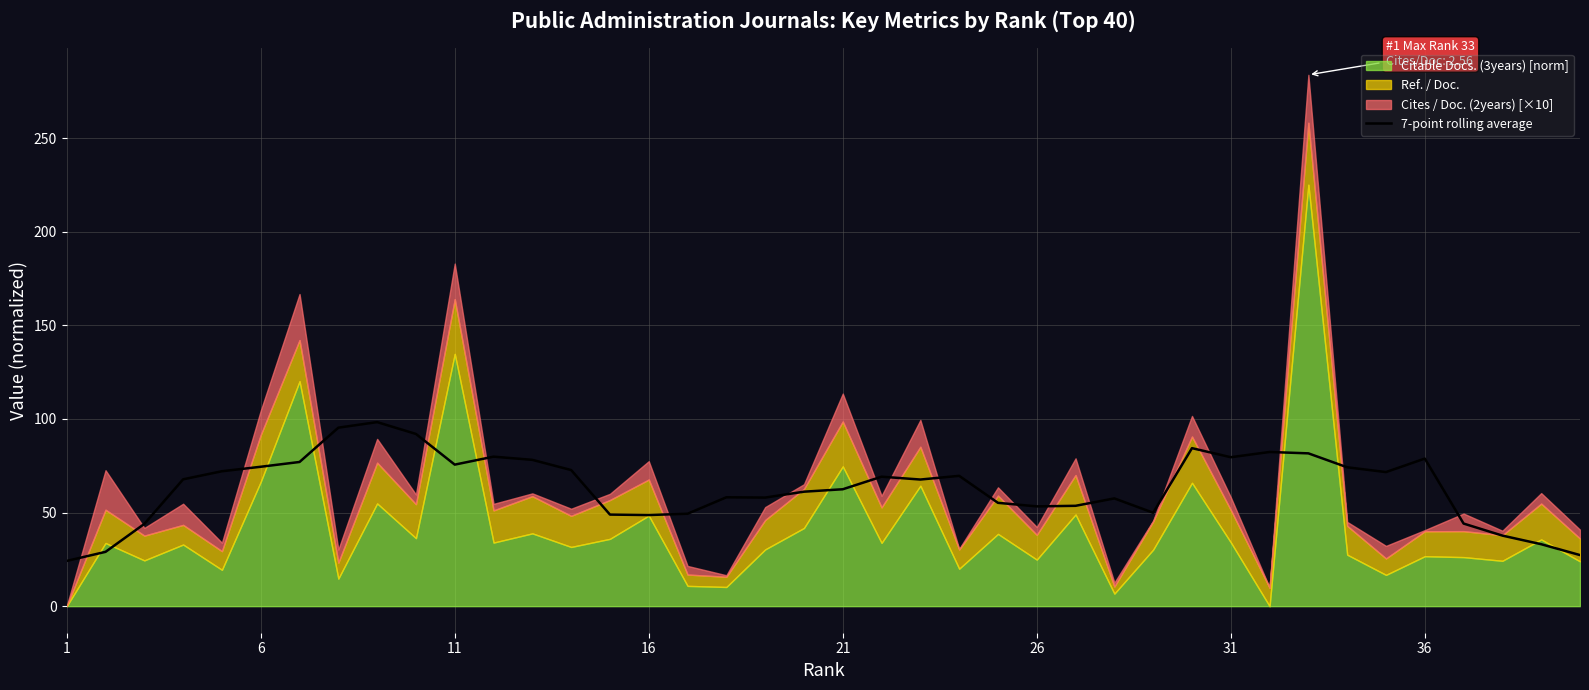

Reading left to right, extract all data points from this chart.

24.2	29.0	43.9	67.8	72.1	74.5	77.0	95.4	98.3	92.0	75.6	79.9	78.2	72.7	48.9	48.7	49.4	58.2	58.0	61.2	62.5	69.2	67.6	69.6	55.2	53.3	53.6	57.6	49.9	84.4	79.6	82.4	81.6	74.2	71.6	78.8	44.1	37.7	33.1	27.3